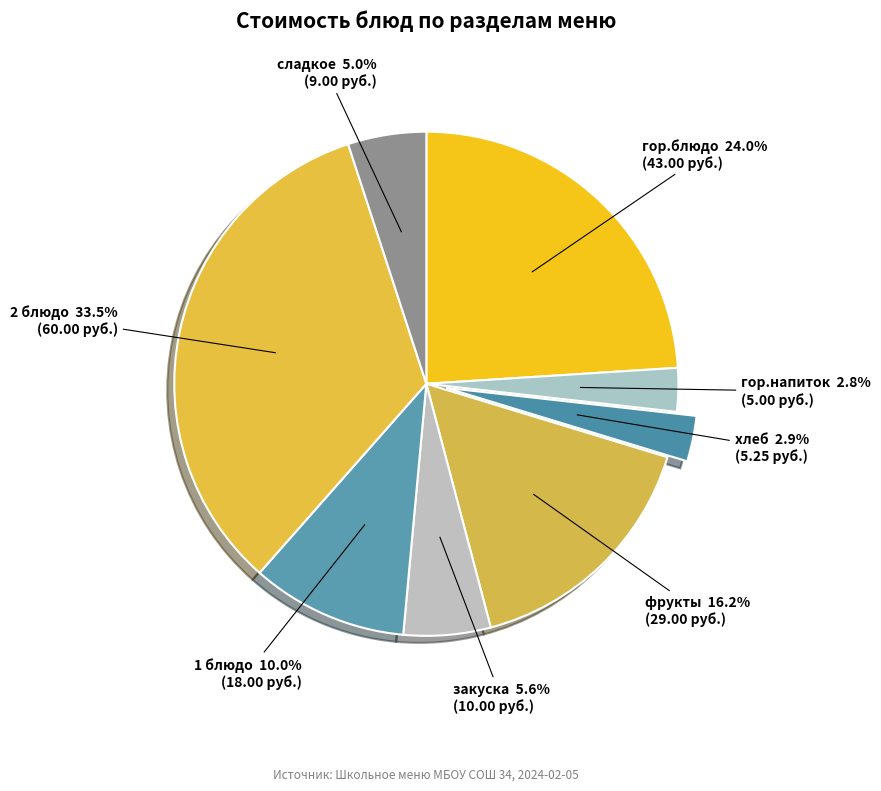

Is the sum of гор.напиток and хлеб greater than half?

No